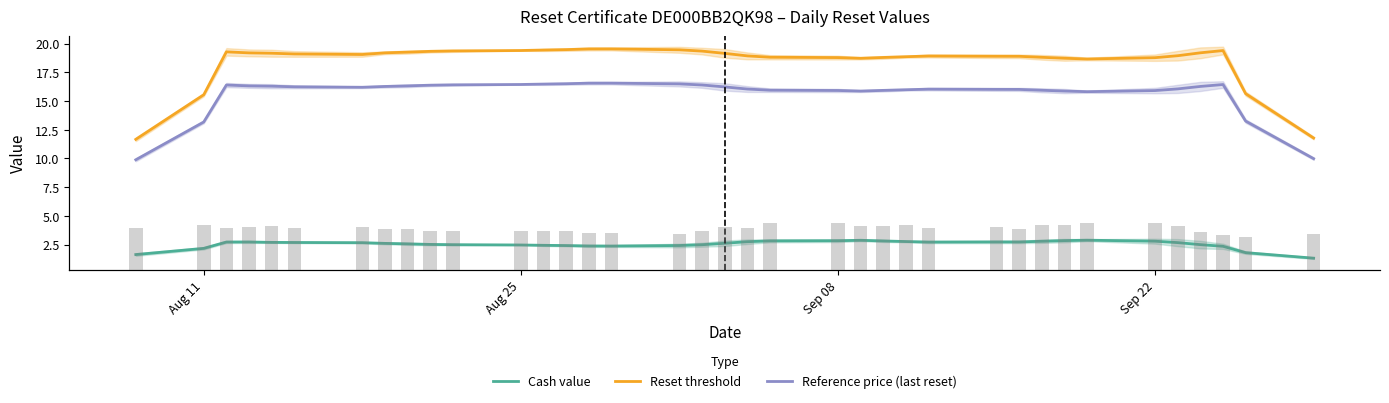

At how many categories does at least one series exceed 16?

33